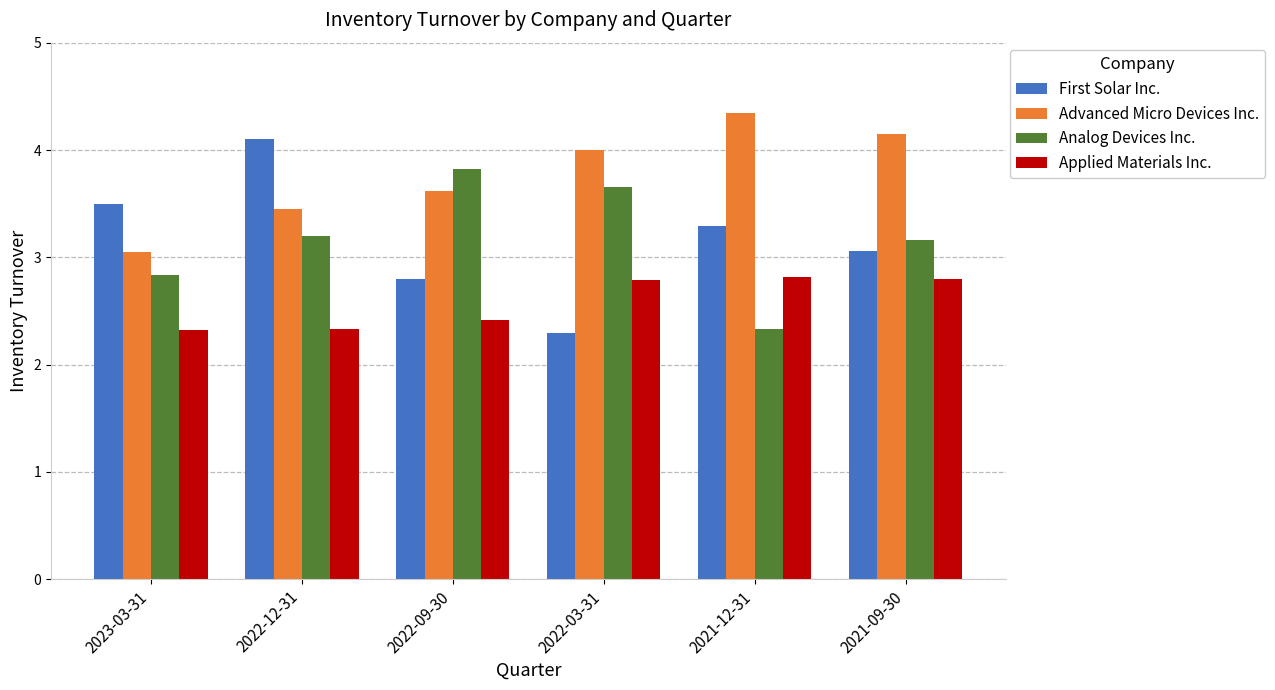

What is the value of the Analog Devices Inc. bar at the 3rd from the left?

3.8